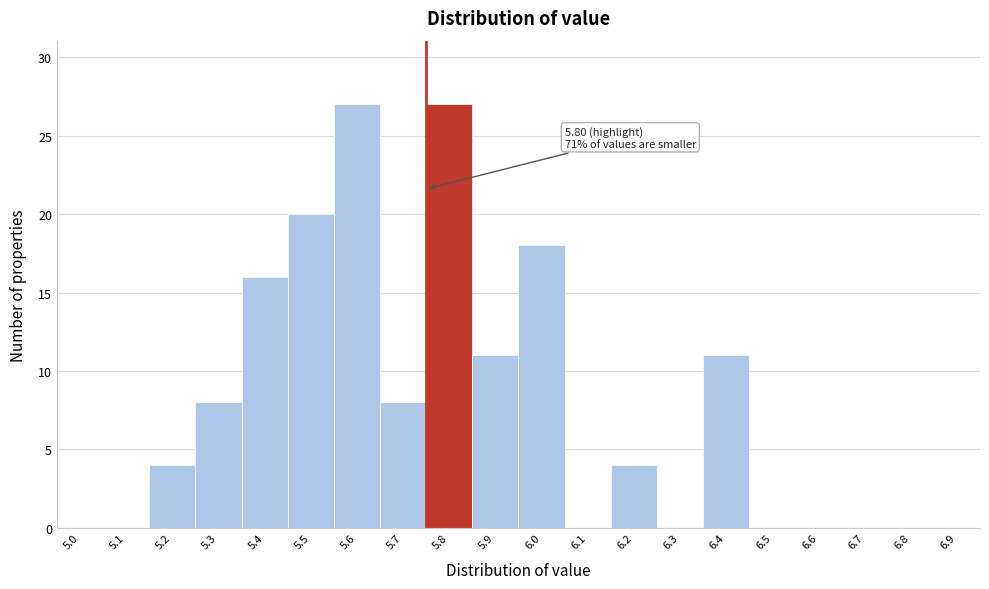

Reading right to left, transcribe all the data shown in this chart.

6.9=0	6.8=0	6.7=0	6.6=0	6.5=0	6.4=11	6.3=0	6.2=4	6.1=0	6.0=18	5.9=11	5.8=27	5.7=8	5.6=27	5.5=20	5.4=16	5.3=8	5.2=4	5.1=0	5.0=0